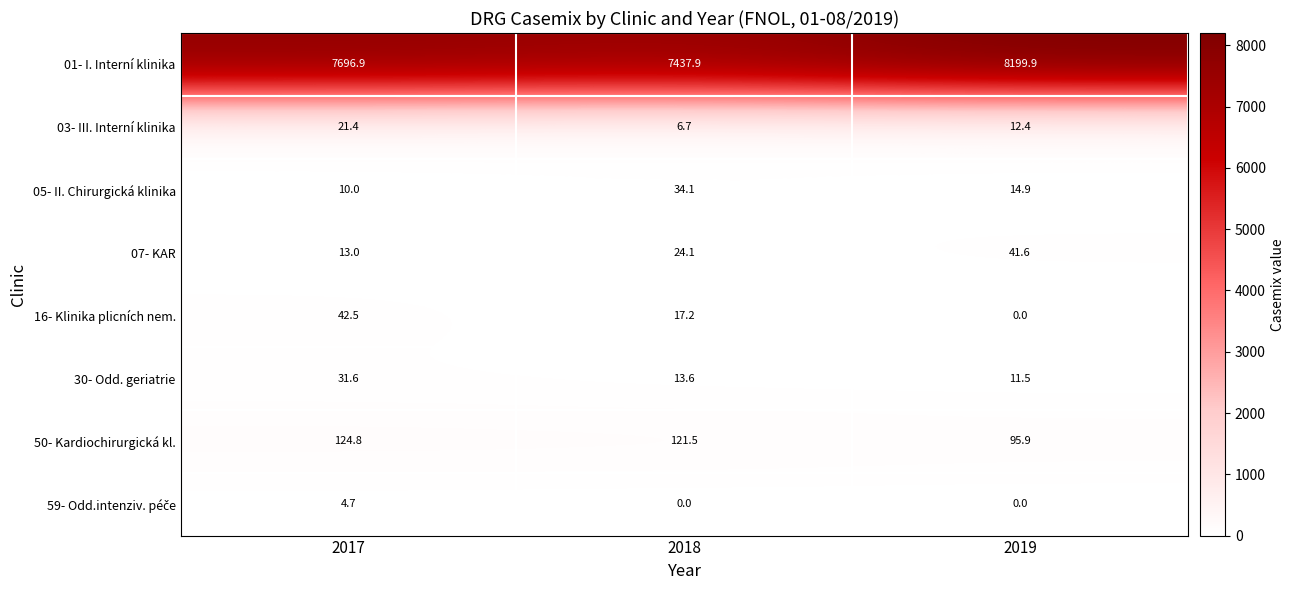

Where is 16- Klinika plicních nem. nearest to the value 21?

2018